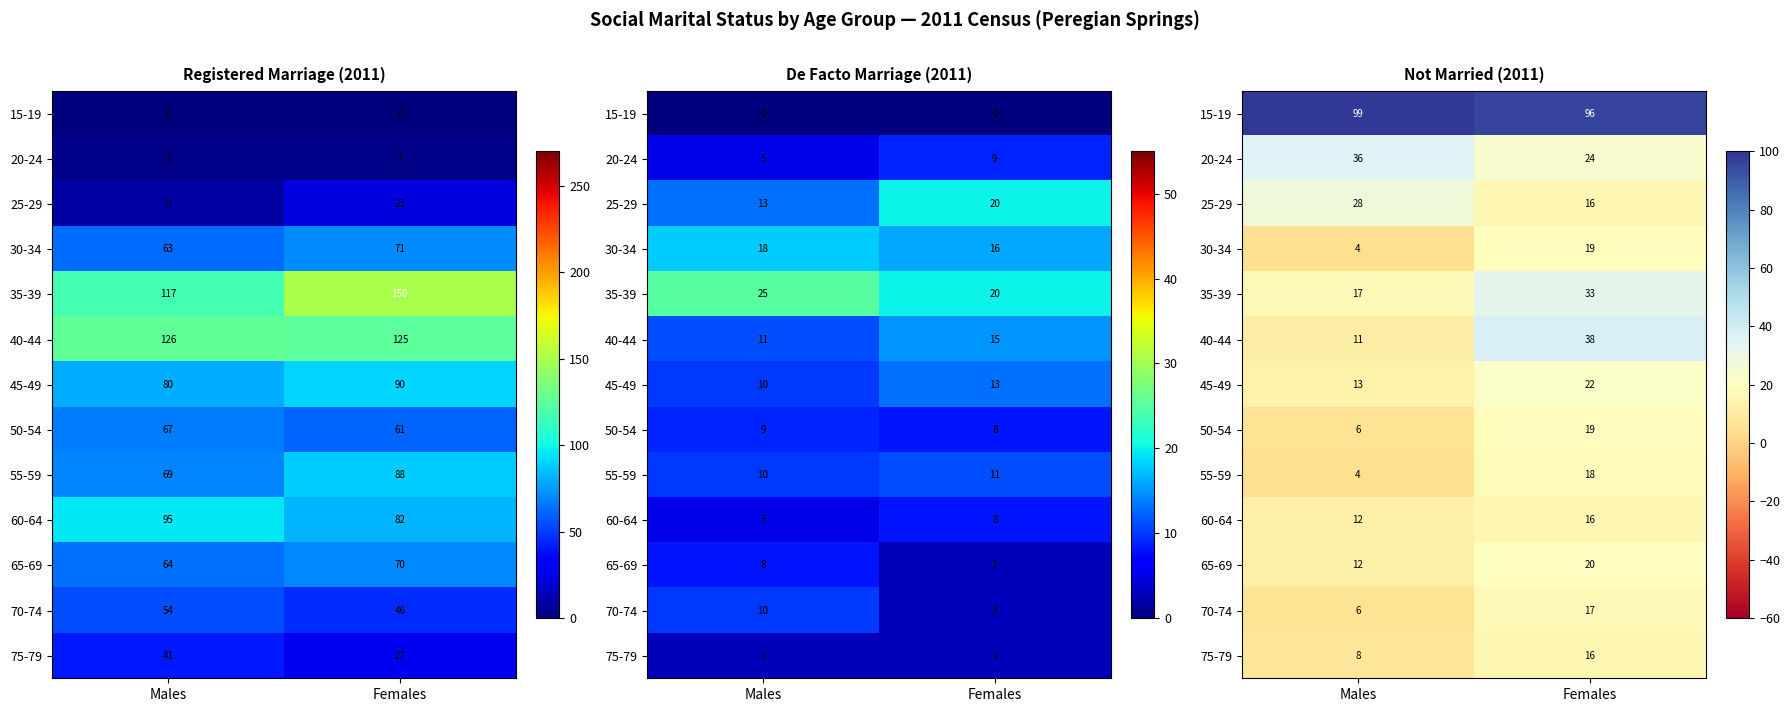

At which label does 55-59 reach its peak?

Females